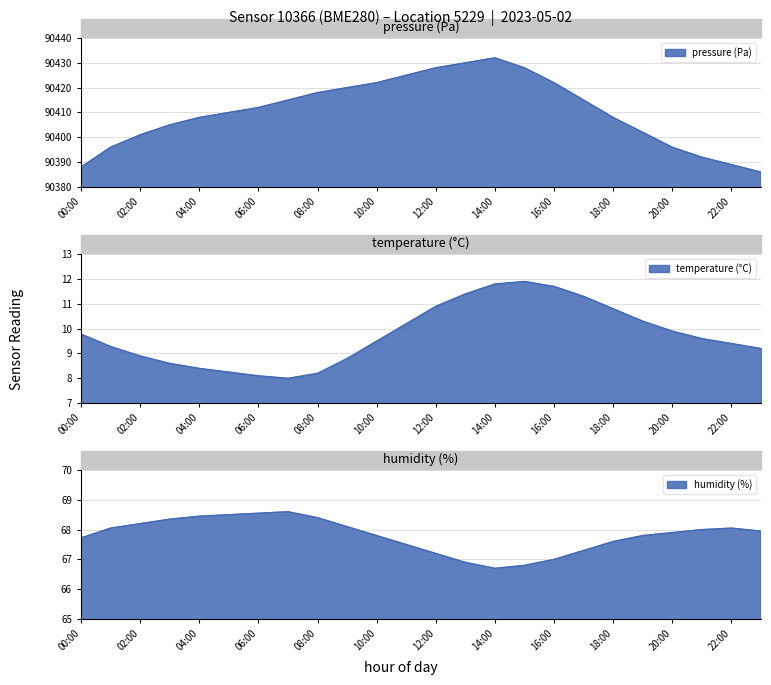

At how many categories does at least one series exceed 7953?

24